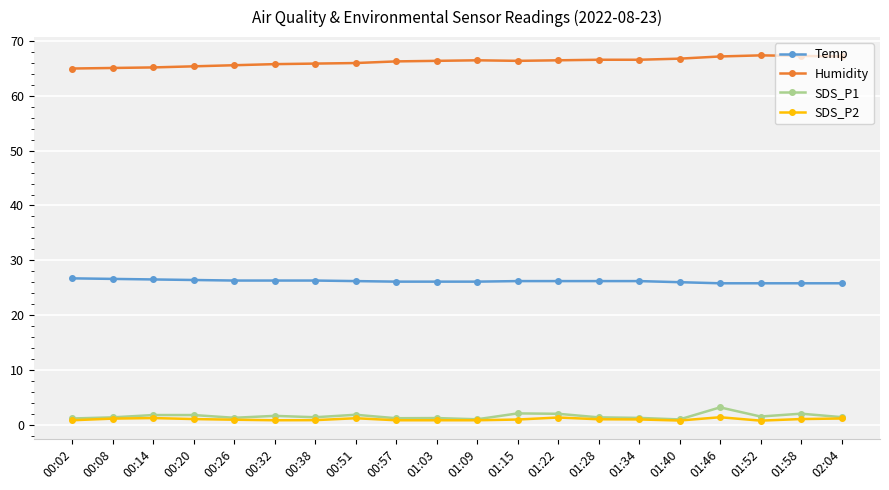

How many lines are shown in the chart?

4